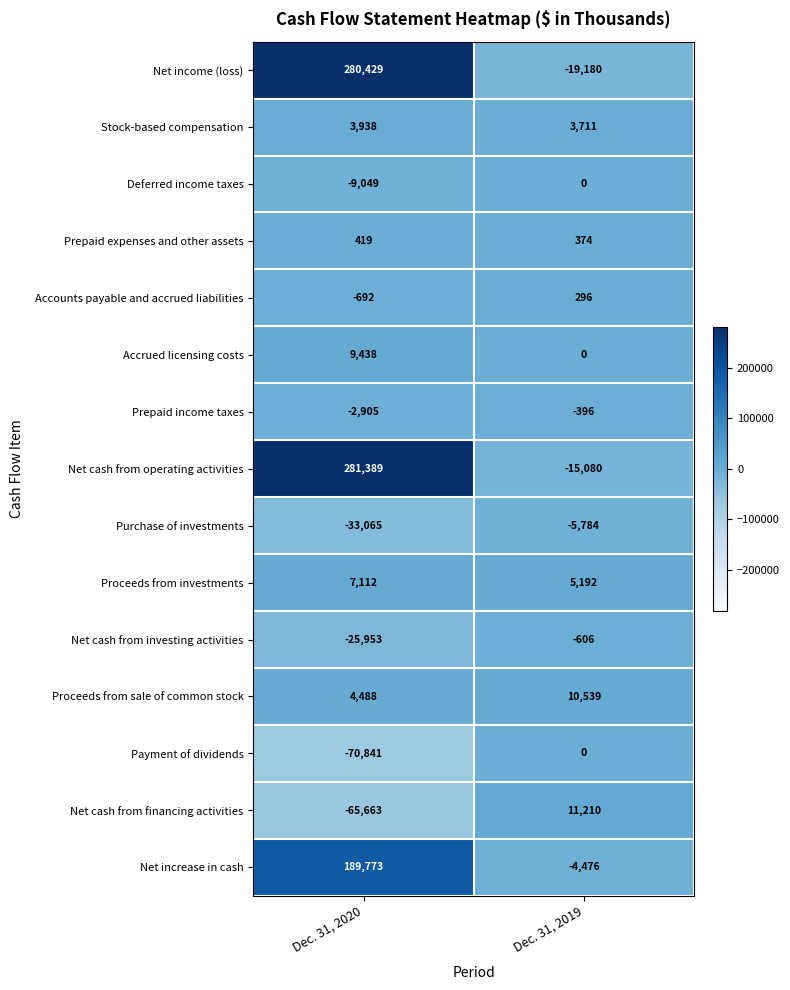

What is the total value across all series at Dec. 31, 2020?

568818